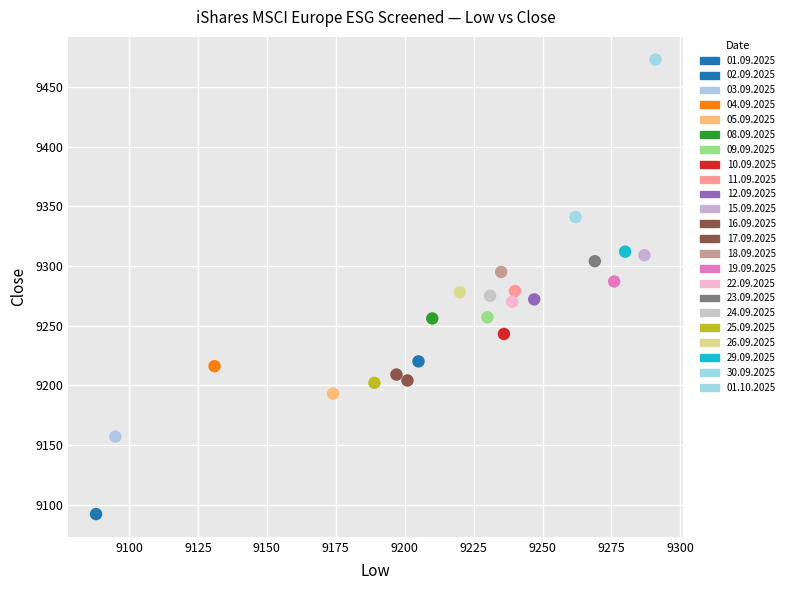

What is the range of Y values (max minus min)?

381